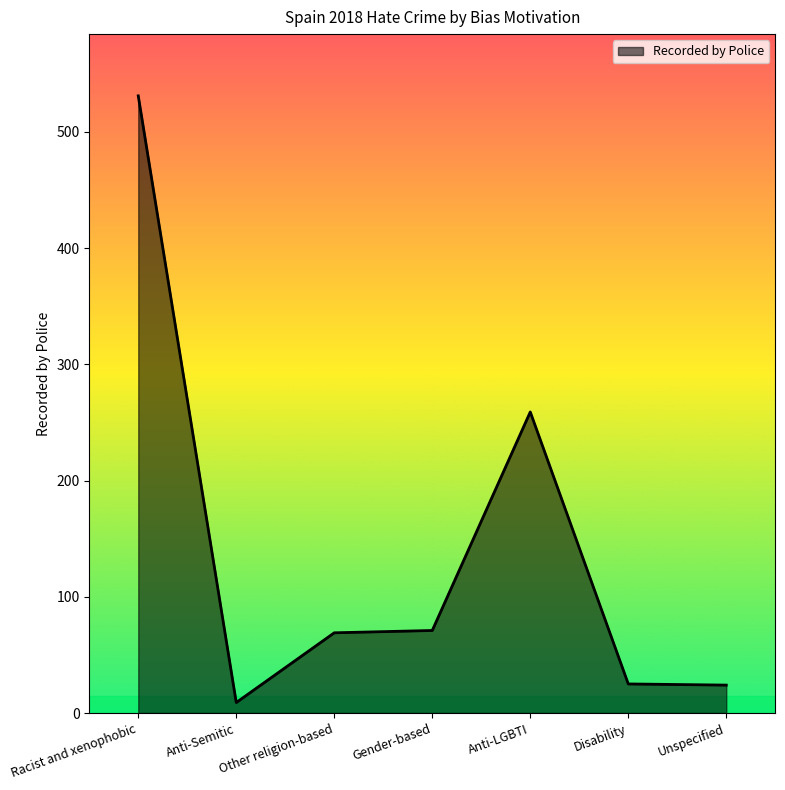

At which label does the data first exceed 69?

Racist and xenophobic